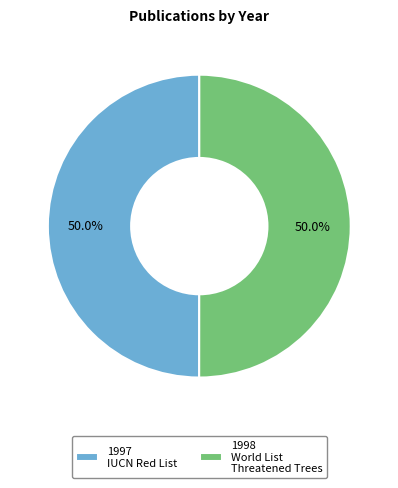

Combined, do 1998 World List Threatened Trees and 1997 IUCN Red List account for over 50%?

Yes